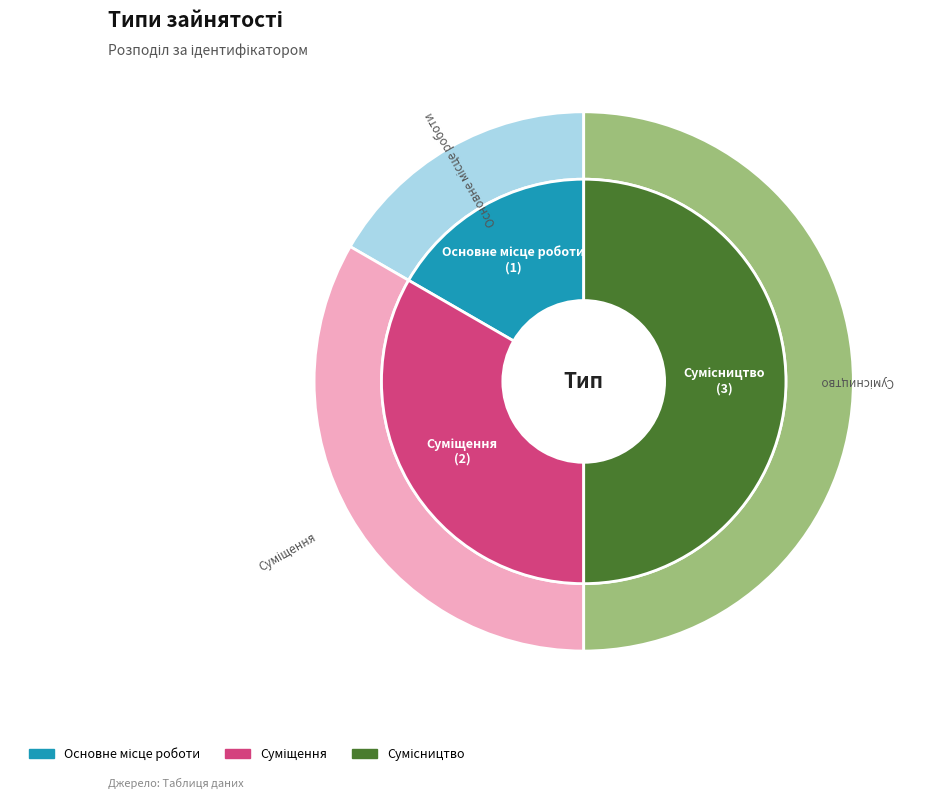

What percentage is the Сумісництво slice, to the nearest percent?

50%